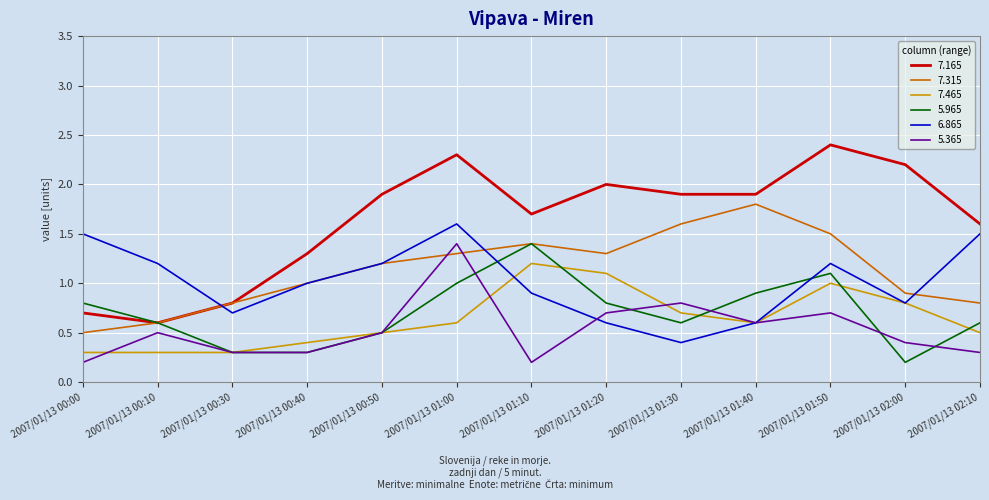

Reading right to left, list all the values displayed in this chart.

7.165: 2007/01/13 02:10=1.6	2007/01/13 02:00=2.2	2007/01/13 01:50=2.4	2007/01/13 01:40=1.9	2007/01/13 01:30=1.9	2007/01/13 01:20=2.0	2007/01/13 01:10=1.7	2007/01/13 01:00=2.3	2007/01/13 00:50=1.9	2007/01/13 00:40=1.3	2007/01/13 00:30=0.8	2007/01/13 00:10=0.6	2007/01/13 00:00=0.7
7.315: 2007/01/13 02:10=0.8	2007/01/13 02:00=0.9	2007/01/13 01:50=1.5	2007/01/13 01:40=1.8	2007/01/13 01:30=1.6	2007/01/13 01:20=1.3	2007/01/13 01:10=1.4	2007/01/13 01:00=1.3	2007/01/13 00:50=1.2	2007/01/13 00:40=1.0	2007/01/13 00:30=0.8	2007/01/13 00:10=0.6	2007/01/13 00:00=0.5
7.465: 2007/01/13 02:10=0.5	2007/01/13 02:00=0.8	2007/01/13 01:50=1.0	2007/01/13 01:40=0.6	2007/01/13 01:30=0.7	2007/01/13 01:20=1.1	2007/01/13 01:10=1.2	2007/01/13 01:00=0.6	2007/01/13 00:50=0.5	2007/01/13 00:40=0.4	2007/01/13 00:30=0.3	2007/01/13 00:10=0.3	2007/01/13 00:00=0.3
5.965: 2007/01/13 02:10=0.6	2007/01/13 02:00=0.2	2007/01/13 01:50=1.1	2007/01/13 01:40=0.9	2007/01/13 01:30=0.6	2007/01/13 01:20=0.8	2007/01/13 01:10=1.4	2007/01/13 01:00=1.0	2007/01/13 00:50=0.5	2007/01/13 00:40=0.3	2007/01/13 00:30=0.3	2007/01/13 00:10=0.6	2007/01/13 00:00=0.8
6.865: 2007/01/13 02:10=1.5	2007/01/13 02:00=0.8	2007/01/13 01:50=1.2	2007/01/13 01:40=0.6	2007/01/13 01:30=0.4	2007/01/13 01:20=0.6	2007/01/13 01:10=0.9	2007/01/13 01:00=1.6	2007/01/13 00:50=1.2	2007/01/13 00:40=1.0	2007/01/13 00:30=0.7	2007/01/13 00:10=1.2	2007/01/13 00:00=1.5
5.365: 2007/01/13 02:10=0.3	2007/01/13 02:00=0.4	2007/01/13 01:50=0.7	2007/01/13 01:40=0.6	2007/01/13 01:30=0.8	2007/01/13 01:20=0.7	2007/01/13 01:10=0.2	2007/01/13 01:00=1.4	2007/01/13 00:50=0.5	2007/01/13 00:40=0.3	2007/01/13 00:30=0.3	2007/01/13 00:10=0.5	2007/01/13 00:00=0.2